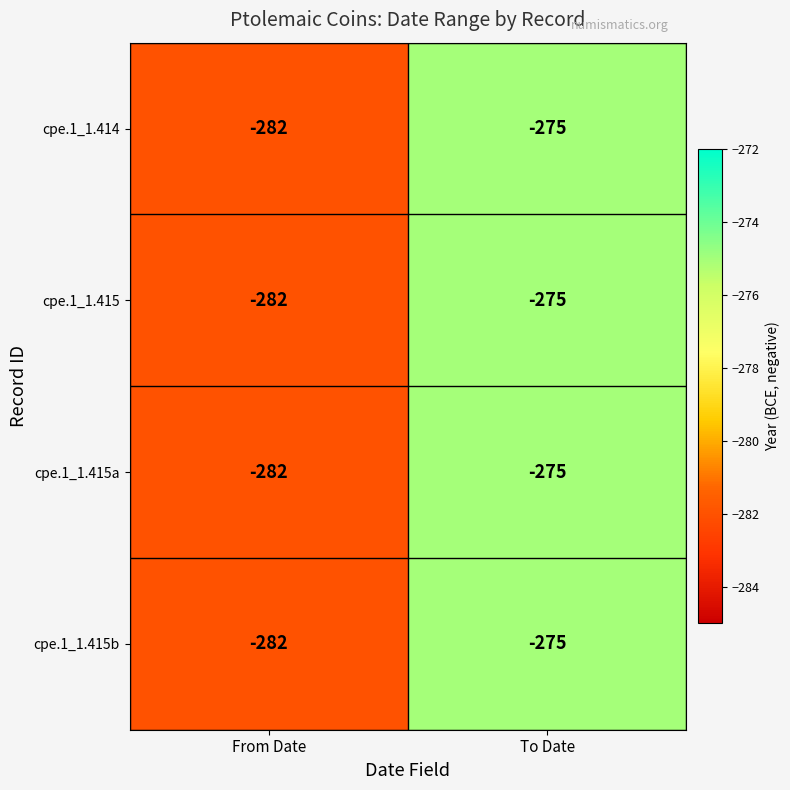

Reading right to left, what are all the values shown in this chart?

cpe.1_1.414: -275	-282
cpe.1_1.415: -275	-282
cpe.1_1.415a: -275	-282
cpe.1_1.415b: -275	-282